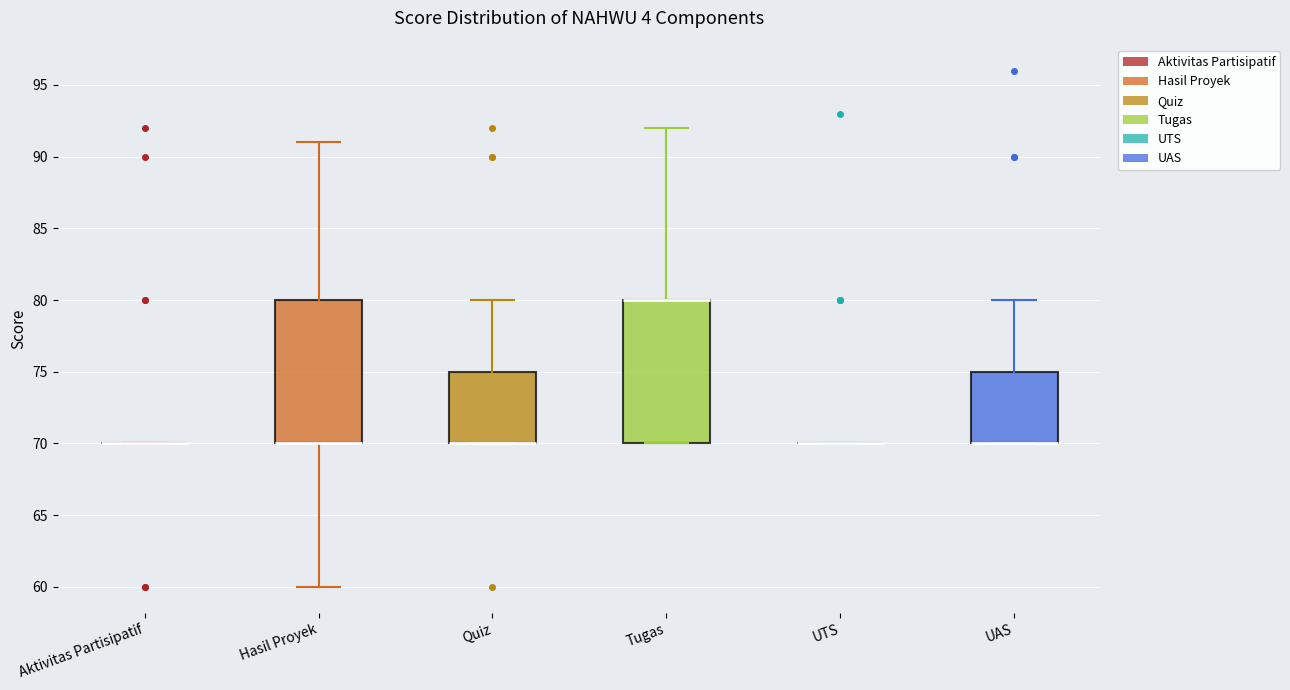

Reading left to right, transcribe this box plot: for each box, give where its median line is, the range the box spans, and where its two whiskers end, as read against the y-axis. The values are not printed on the chart, so give them approximately, as read against the axis.

Aktivitas Partisipatif: box collapsed to a line at 70, whiskers 70 to 70
Hasil Proyek: median 70 (drawn on the box's lower edge), box 70 to 80, whiskers 60 to 91
Quiz: median 70 (drawn on the box's lower edge), box 70 to 75, whiskers 70 to 80
Tugas: median 80 (drawn on the box's upper edge), box 70 to 80, whiskers 70 to 92
UTS: box collapsed to a line at 70, whiskers 70 to 70
UAS: median 70 (drawn on the box's lower edge), box 70 to 75, whiskers 70 to 80